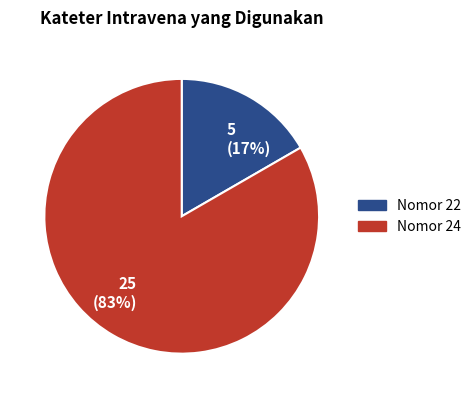

To the nearest percent, what is the average slice percentage?

50%